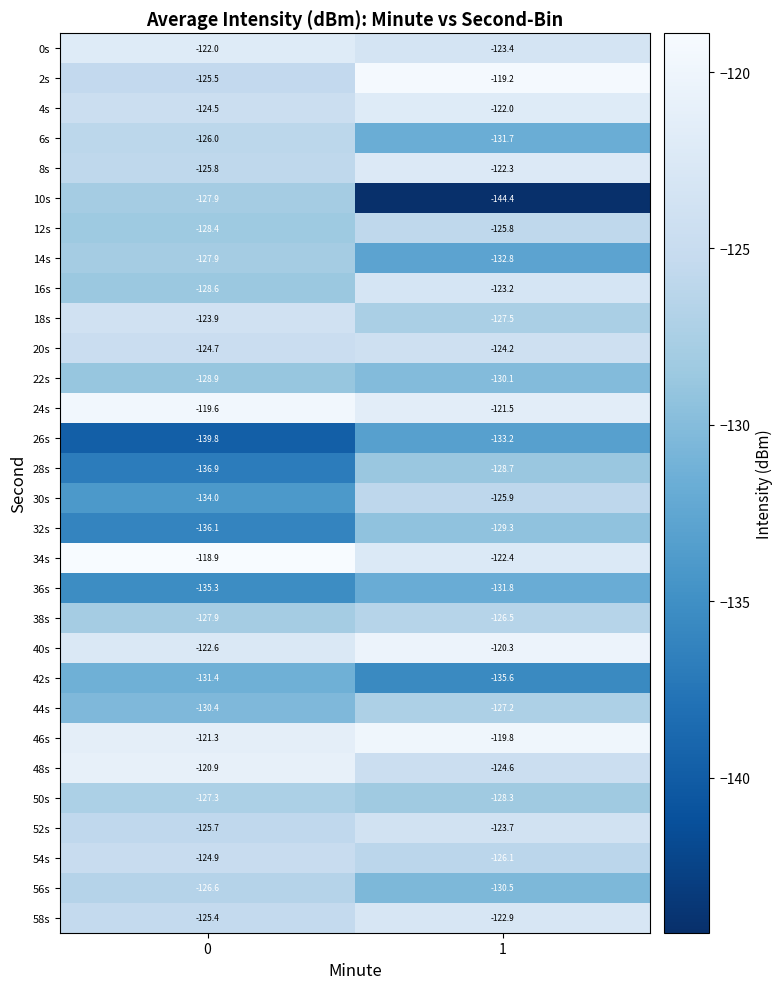

What is the difference between the maximum and minimum values in the 42s series?

4.2